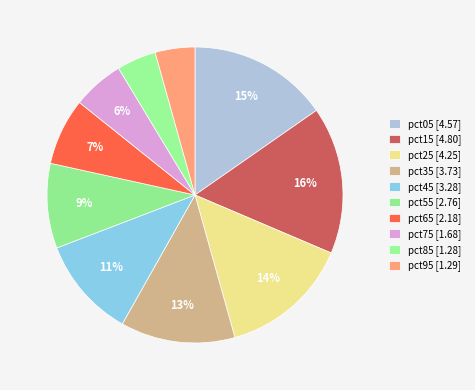

How many slices are in this pie chart?

10